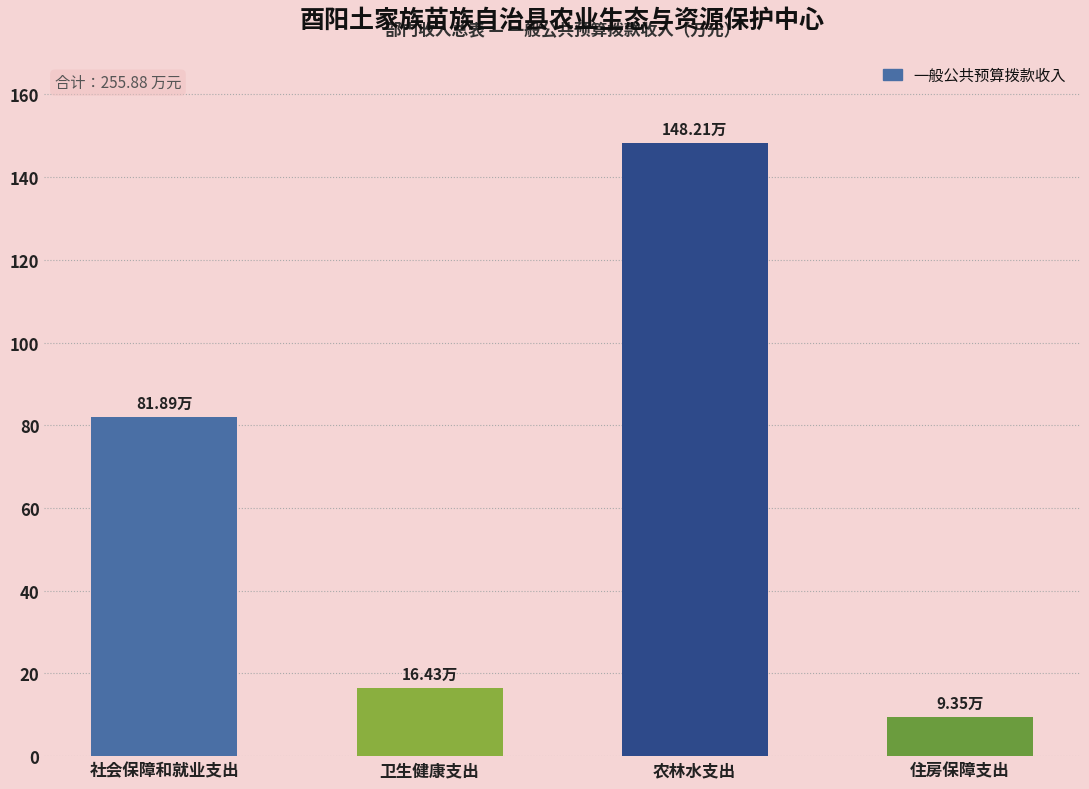

List the labels in order of value, smallest first.

住房保障支出, 卫生健康支出, 社会保障和就业支出, 农林水支出